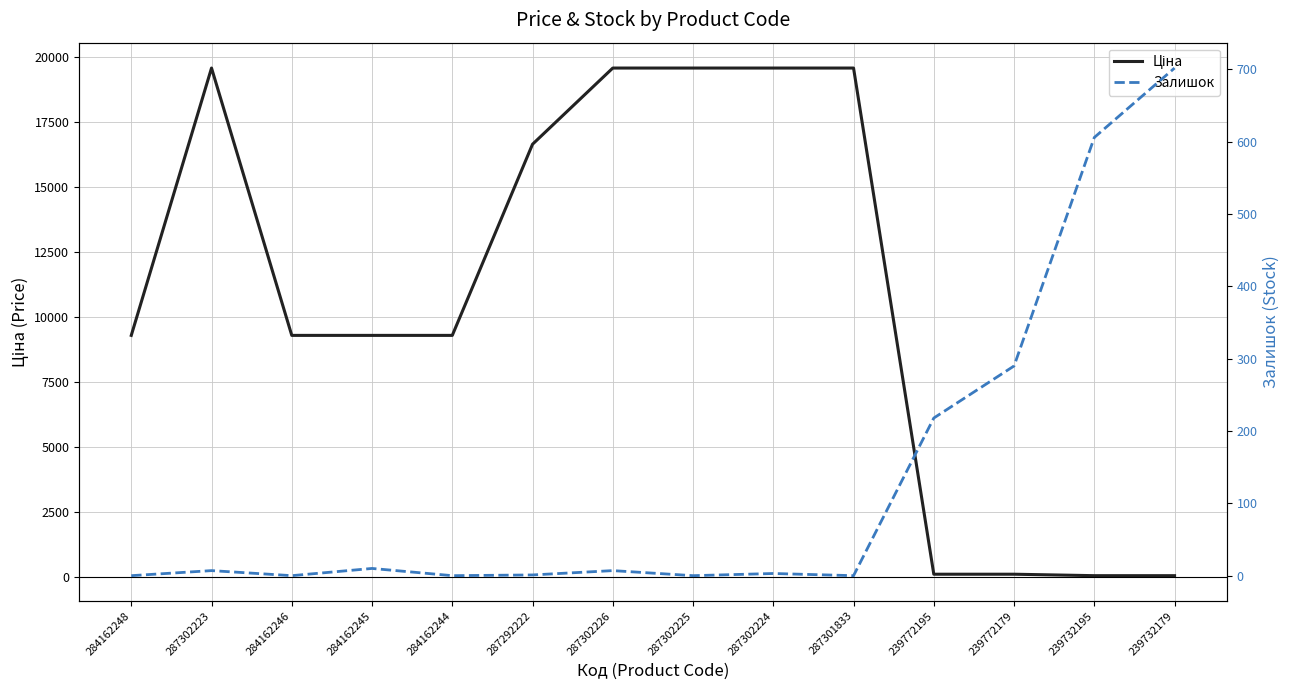

What is the label of the 5th point from the left?

284162244